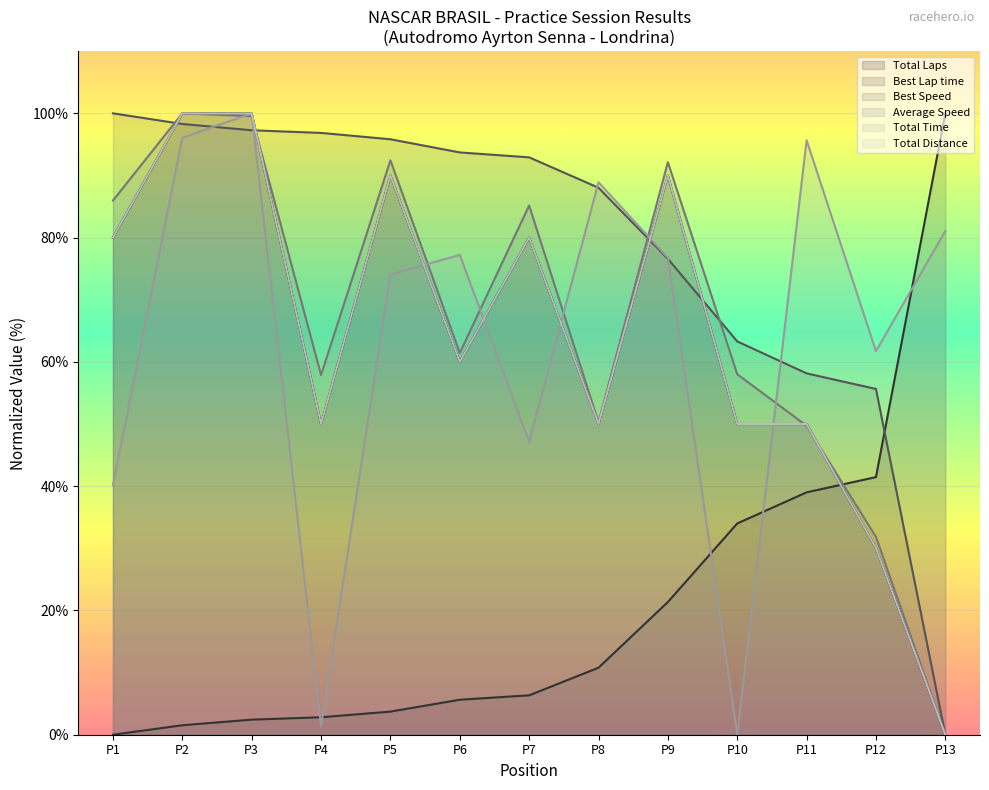

Reading left to right, transcribe all the data shown in this chart.

Total Laps: 80.0	100.0	100.0	50.0	90.0	60.0	80.0	50.0	90.0	50.0	50.0	30.0	0.0
Best Lap time: 0.0	1.5	2.4	2.8	3.7	5.6	6.3	10.8	21.4	34.0	39.0	41.5	100.0
Best Speed: 100.0	98.3	97.3	96.8	95.8	93.7	92.9	88.0	76.6	63.3	58.1	55.6	0.0
Average Speed: 86.0	100.0	99.5	57.9	92.4	61.4	85.2	50.3	92.1	58.0	49.7	31.8	0.0
Total Time: 40.1	96.1	100.0	1.4	74.1	77.2	47.1	88.9	76.8	0.0	95.7	61.7	81.1
Total Distance: 80.0	100.0	100.0	50.0	90.0	60.0	80.0	50.0	90.0	50.0	50.0	30.0	0.0